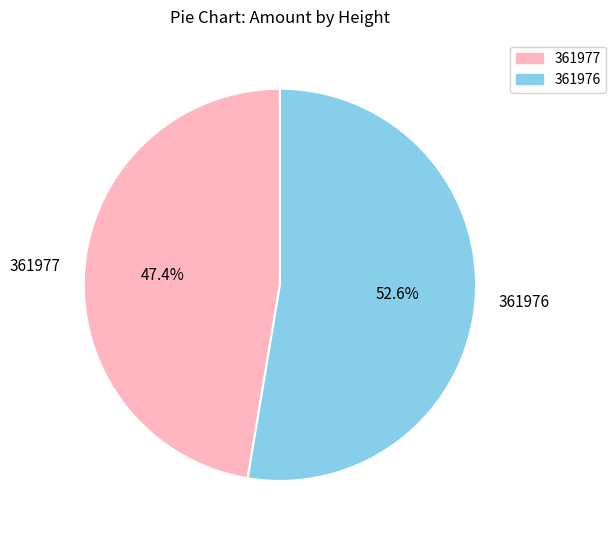

How many slices are in this pie chart?

2